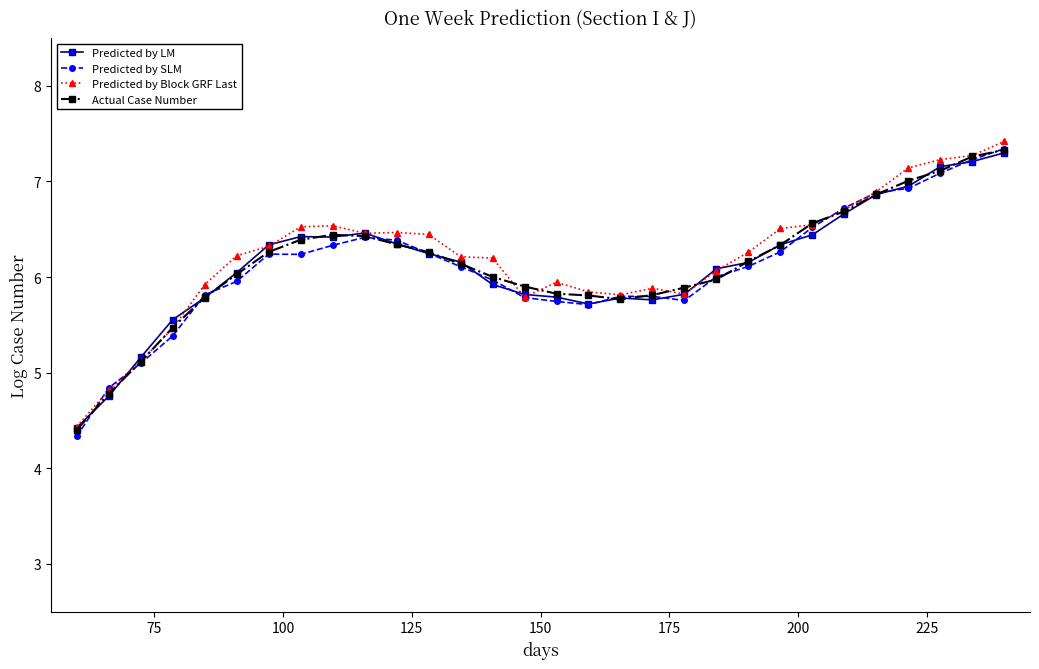

At how many categories does at least one series exceed 6?

19